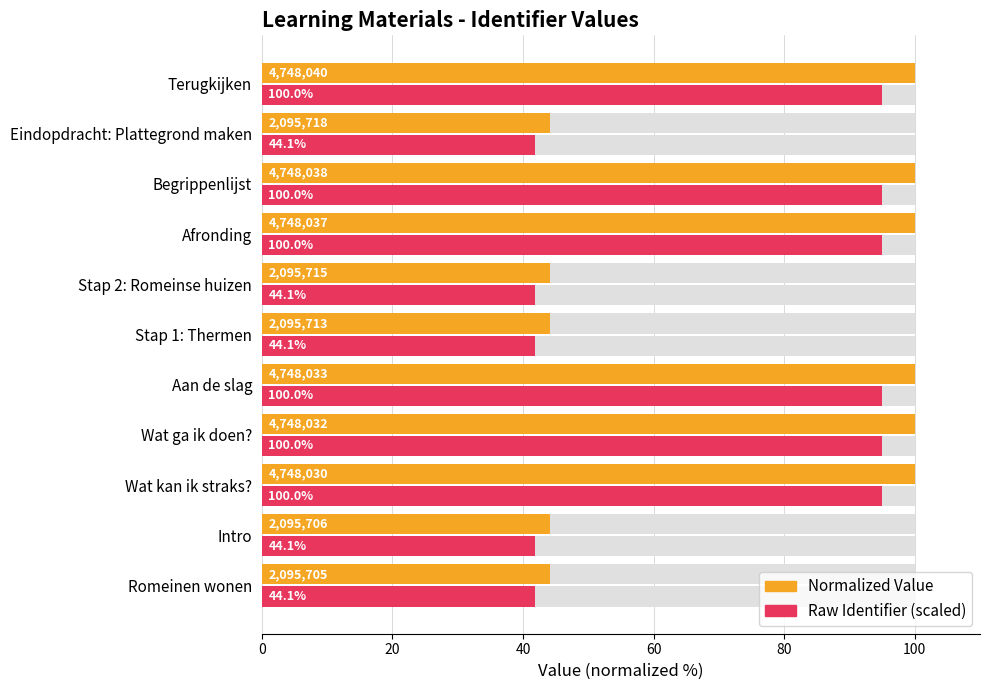

Rank the series by their average value, from highest to lowest.

Normalized Value, Raw Identifier (scaled)